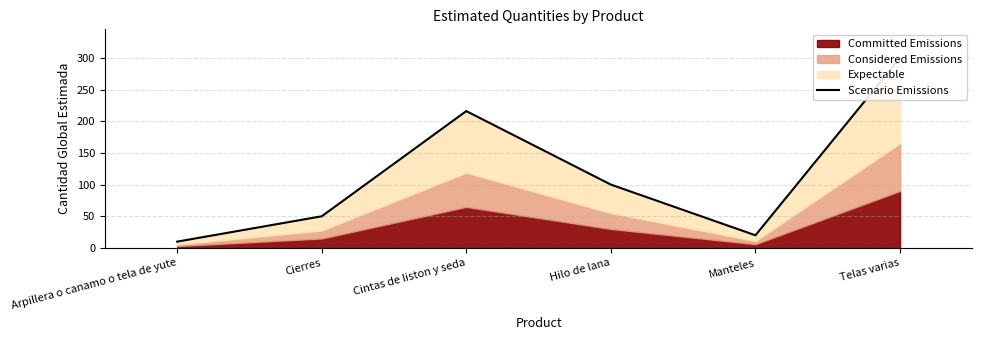

What is the difference between the maximum and second lowest values?

280